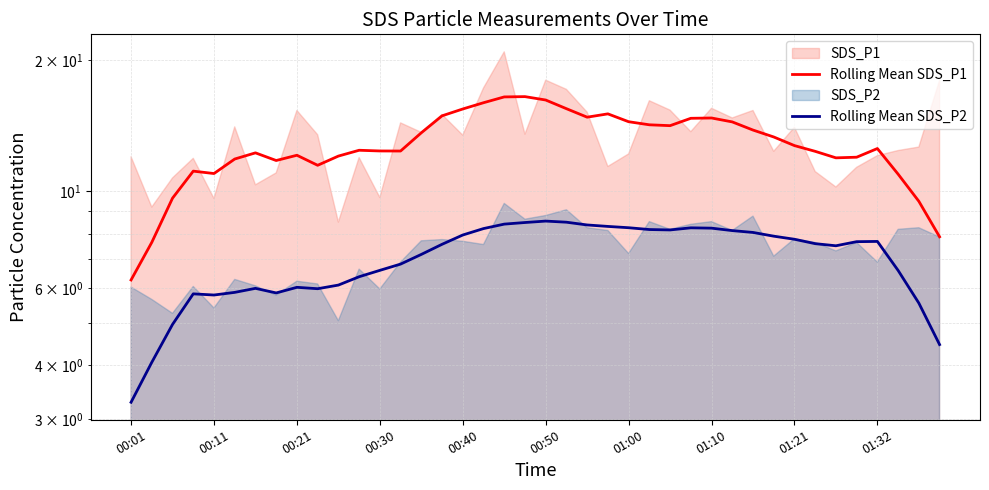

How many data points does each series have?

40